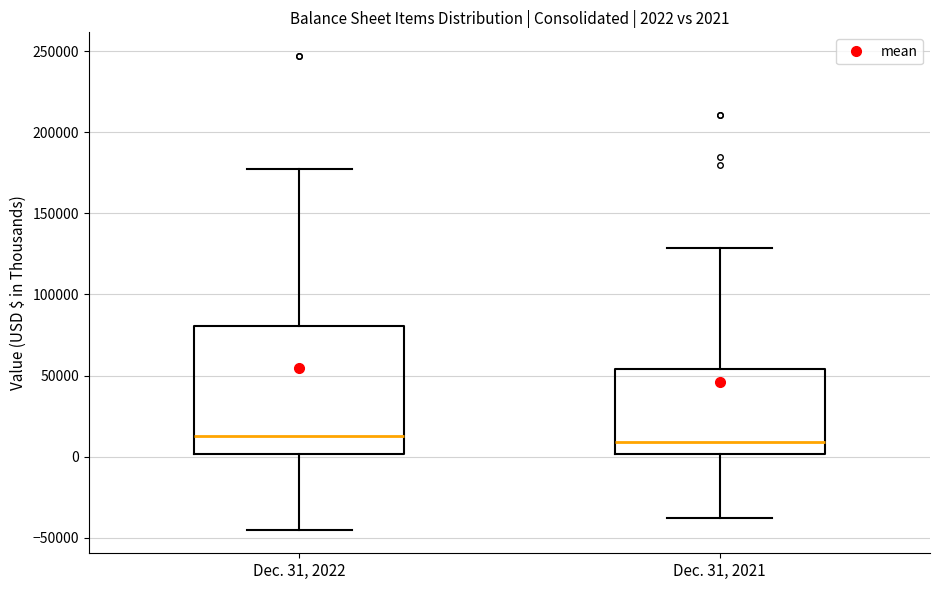

Comparing the boxes themselves (not the whiskers), which one is the tallest?

Dec. 31, 2022